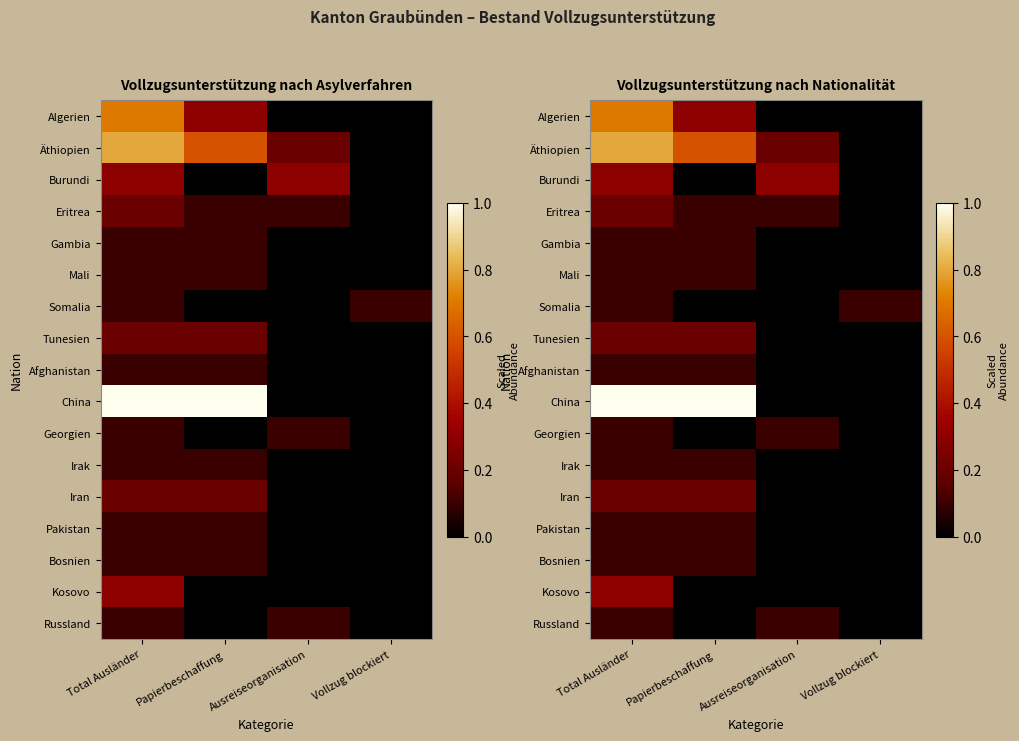

True or false: Irak has a value of 0.1 at Vollzug blockiert.

False